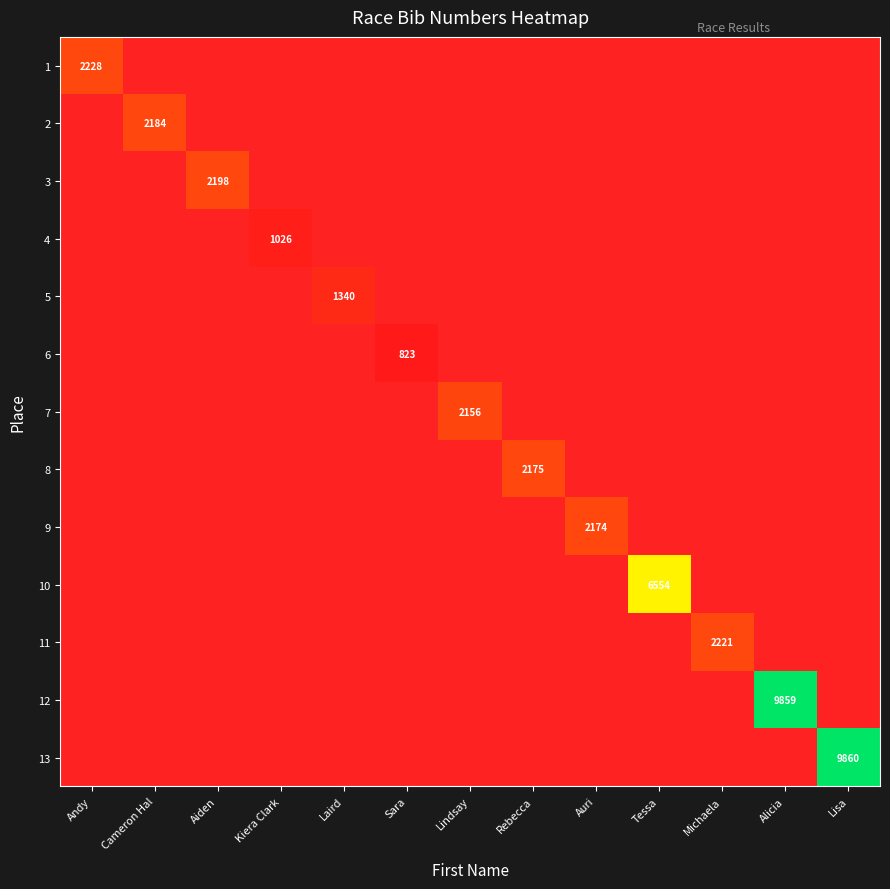

Rank the series at Sara from highest to lowest value.

6, 1, 2, 3, 4, 5, 7, 8, 9, 10, 11, 12, 13